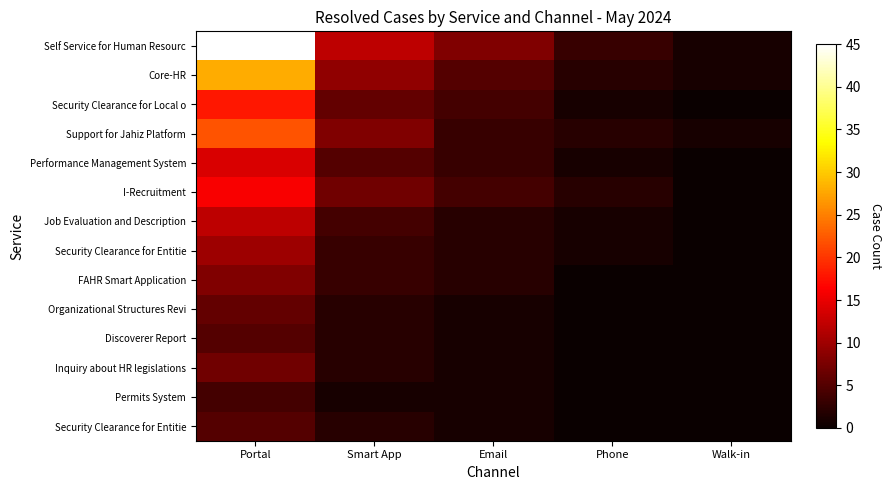

What is the difference between the highest and lowest values at Walk-in?

1